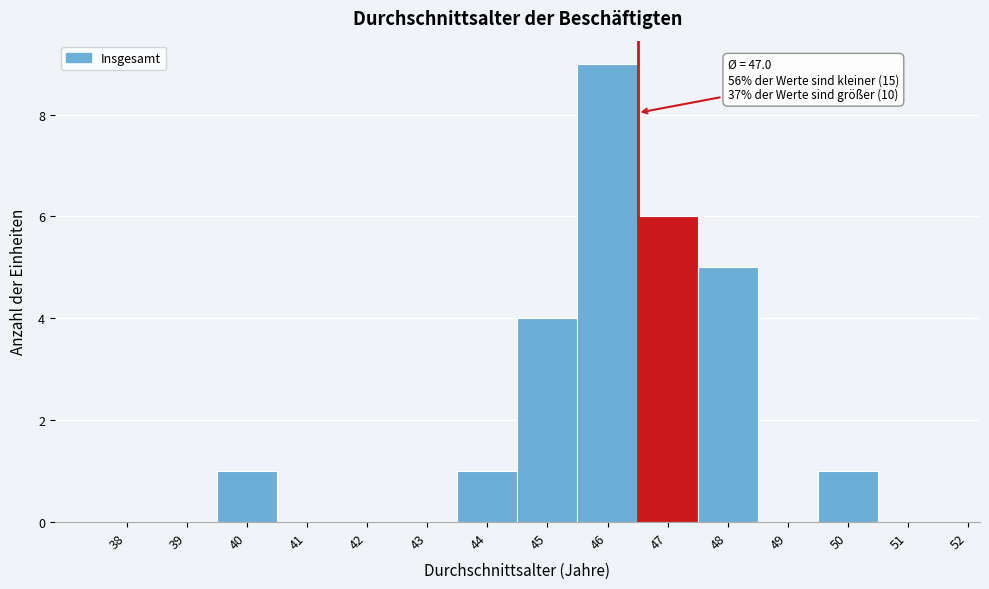

Reading left to right, extract all data points from this chart.

38=0	39=0	40=1	41=0	42=0	43=0	44=1	45=4	46=9	47=6	48=5	49=0	50=1	51=0